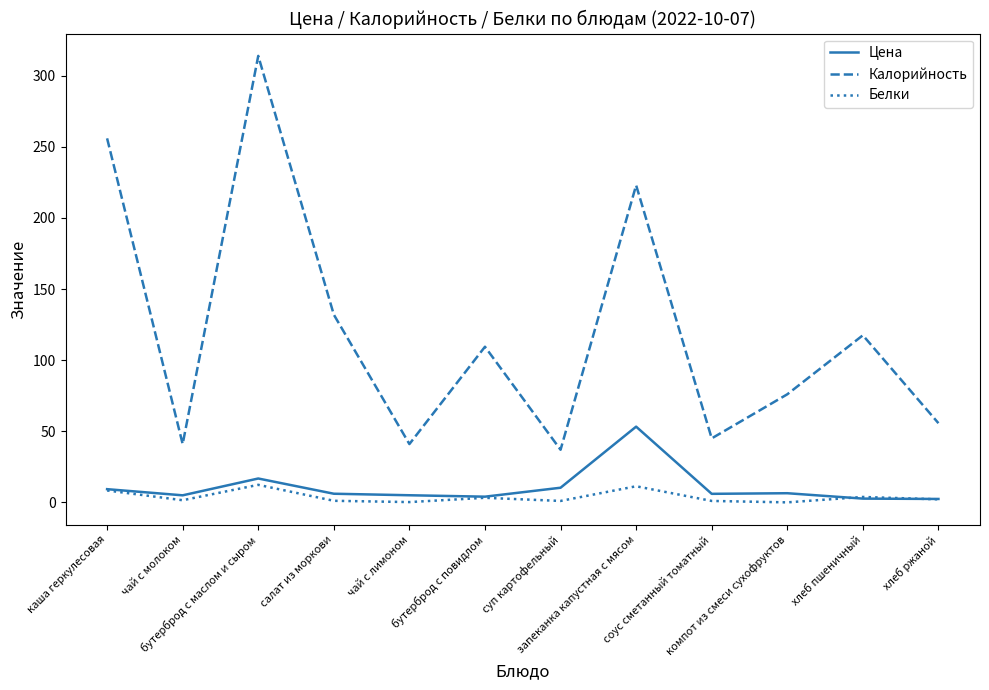

True or false: Калорийность and Цена intersect in this chart.

False